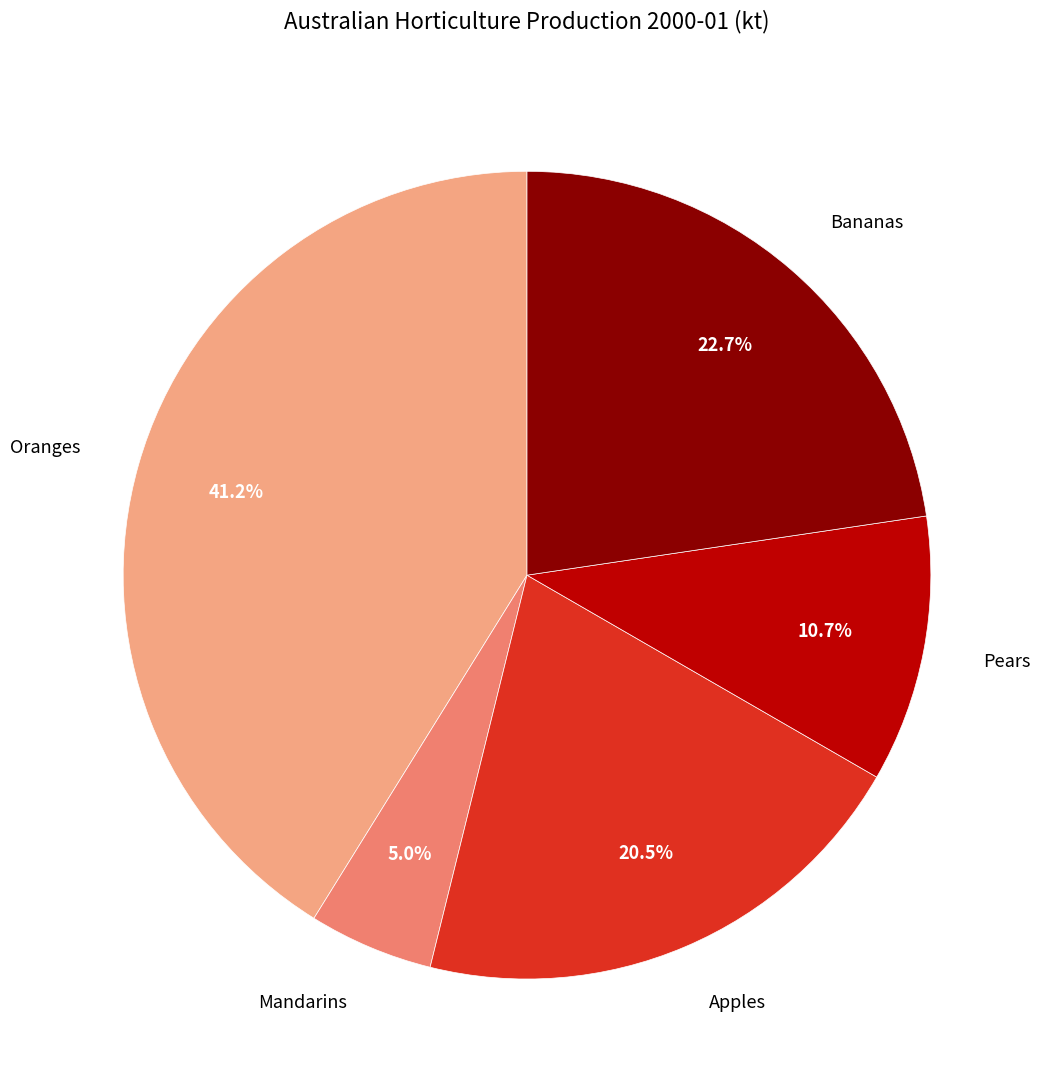

Is there any slice that represents more than half of the pie?

No